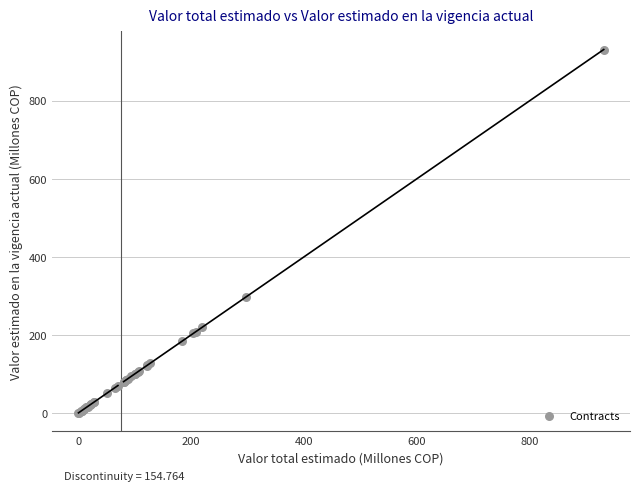

What Y value in the scatter plot is closest to 465?

297.3